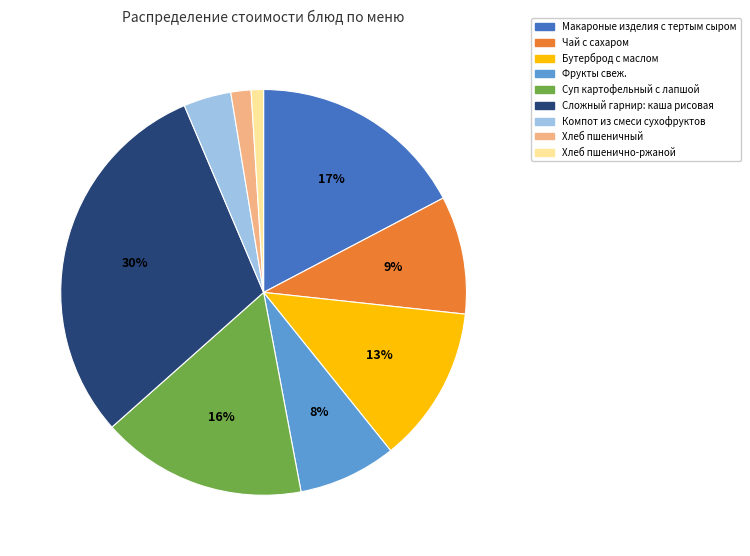

How many segments does this pie chart have?

9